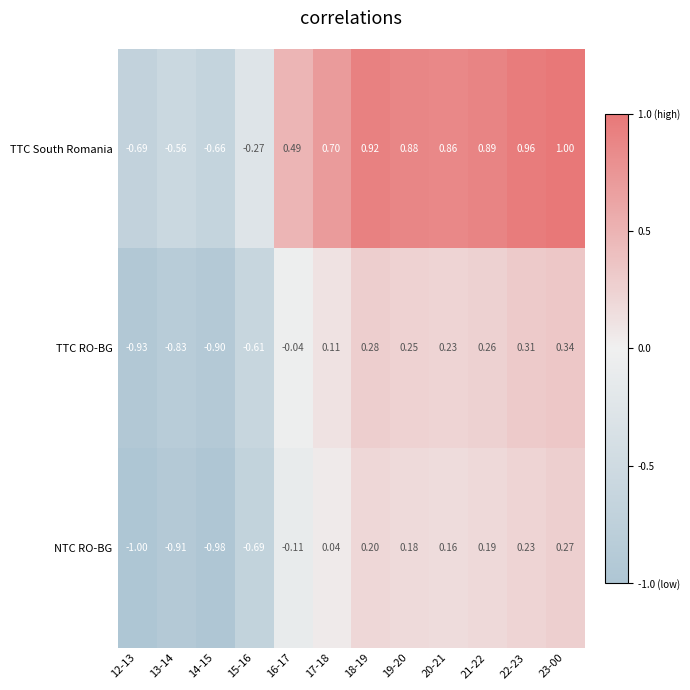

At which category is the sum across all series the highest?

23-00